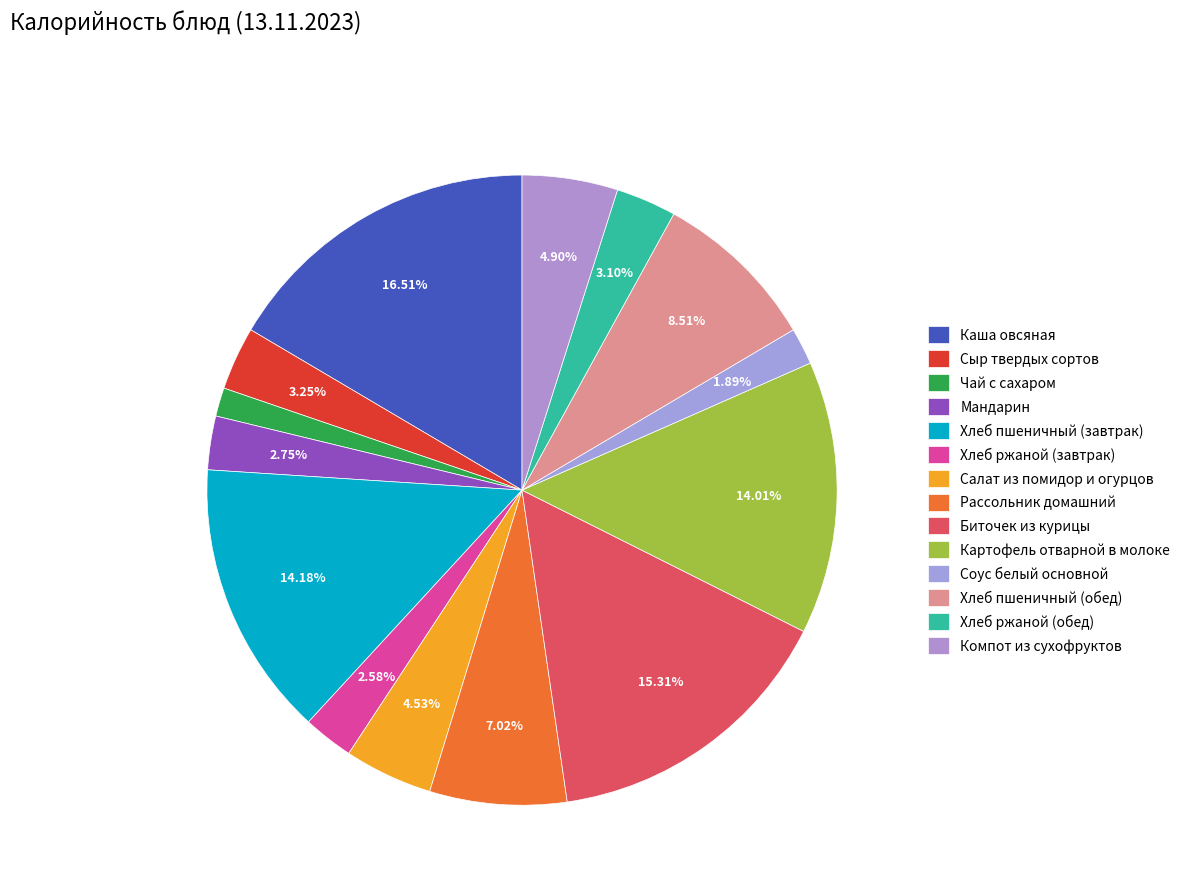

To the nearest percent, what portion does Рассольник домашний represent?

7%